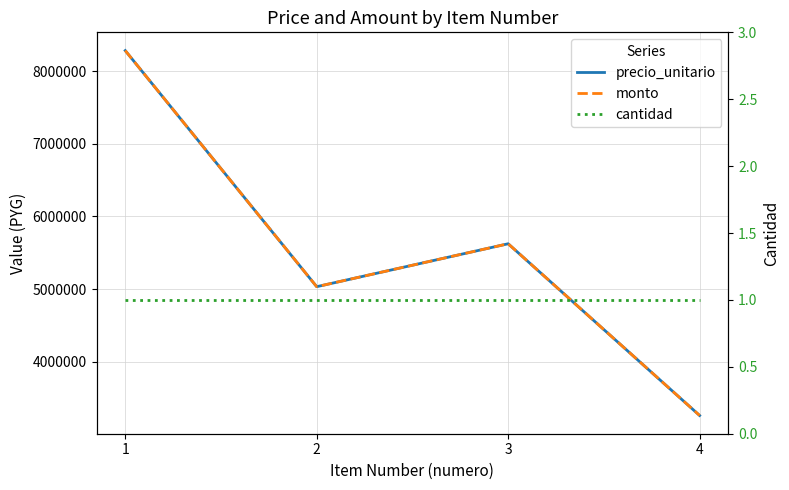

True or false: monto and cantidad cross at least once.

False